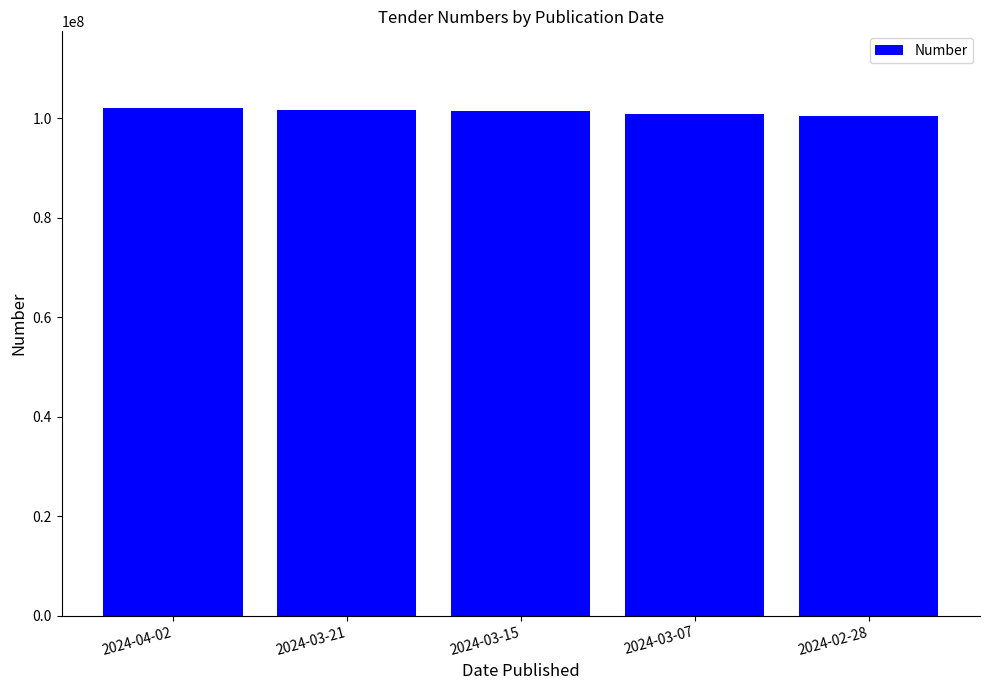

What is the sum of the values at 2024-03-21 and 2024-03-15?

203076496